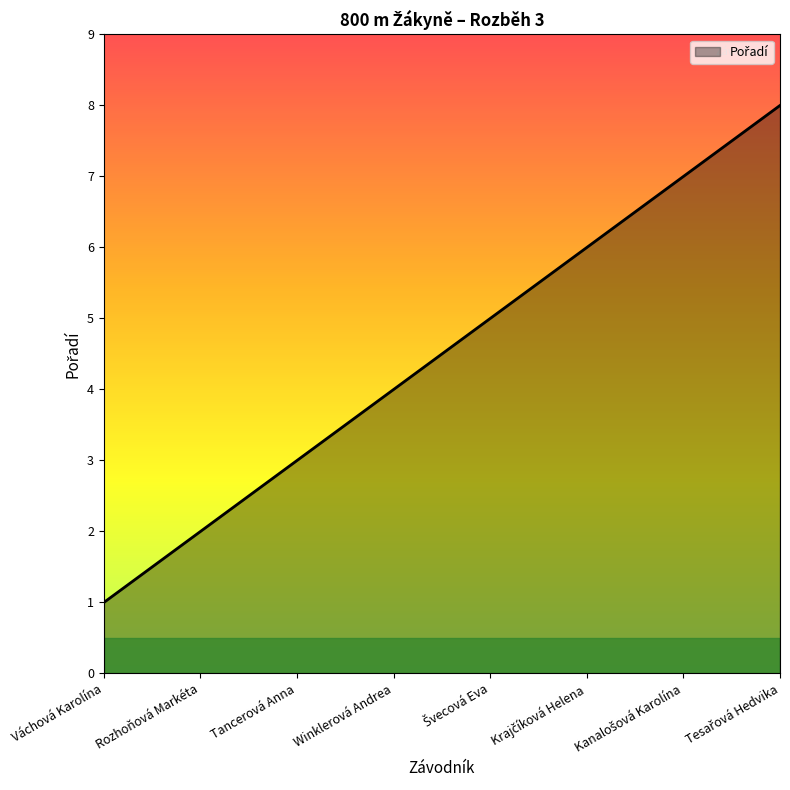

Read the value at Tancerová Anna.

3